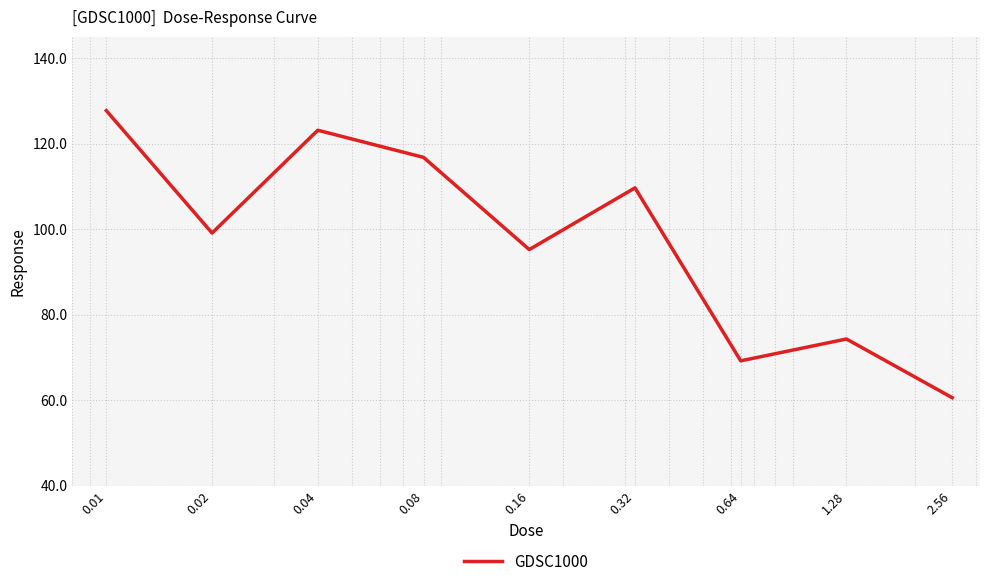

What is the maximum value shown in the chart?

127.7